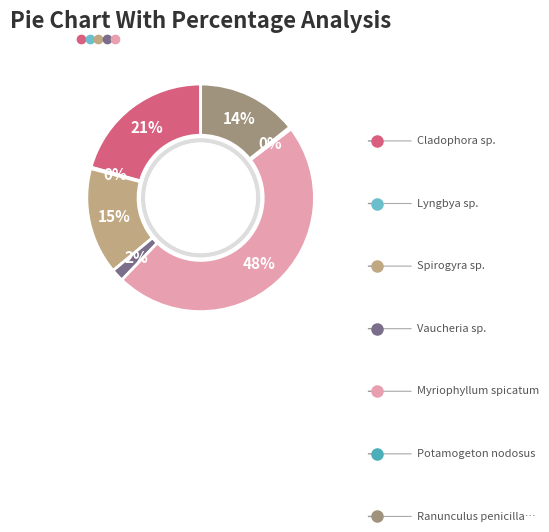

Combined, do Myriophyllum spicatum and Lyngbya sp. account for over 50%?

No